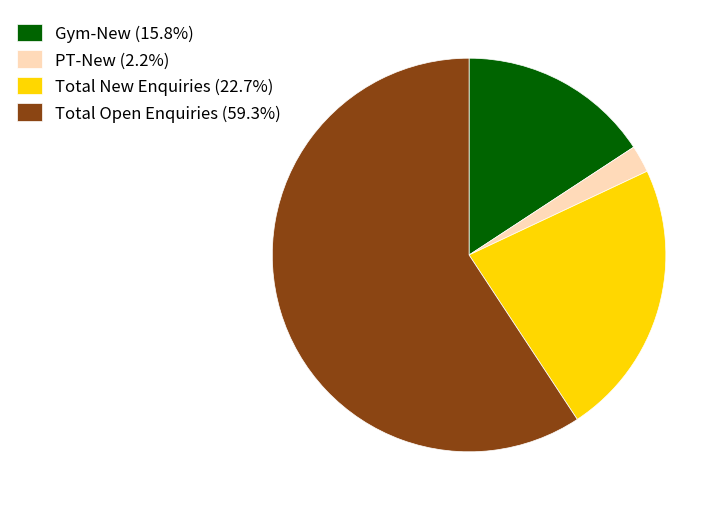

Do Gym-New (15.8%) and Total Open Enquiries (59.3%) together represent more than half of the pie?

Yes